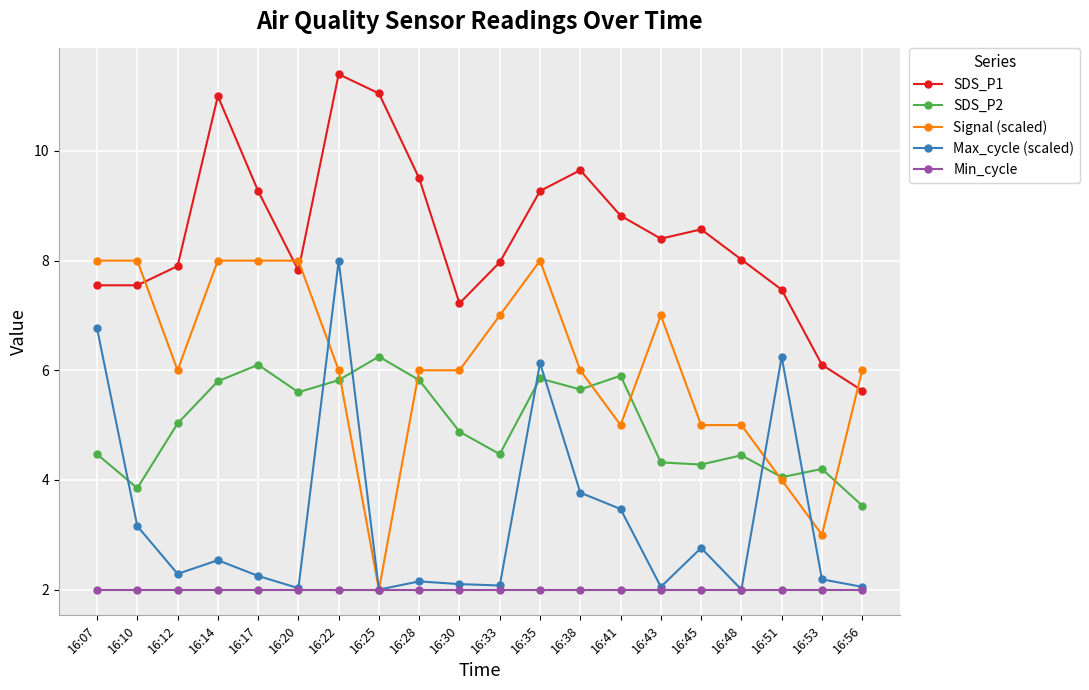

True or false: SDS_P2 and SDS_P1 intersect in this chart.

False